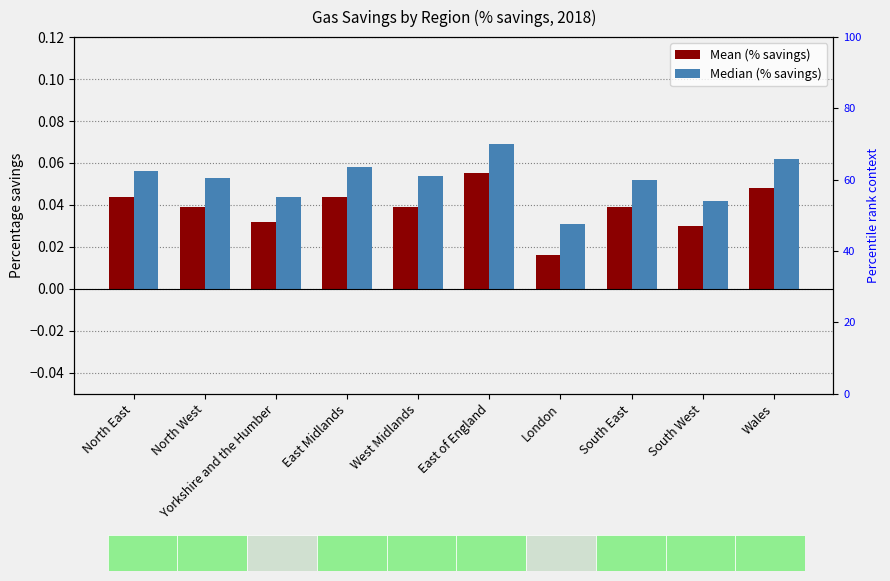

What is the maximum value for Median (% savings)?

0.1